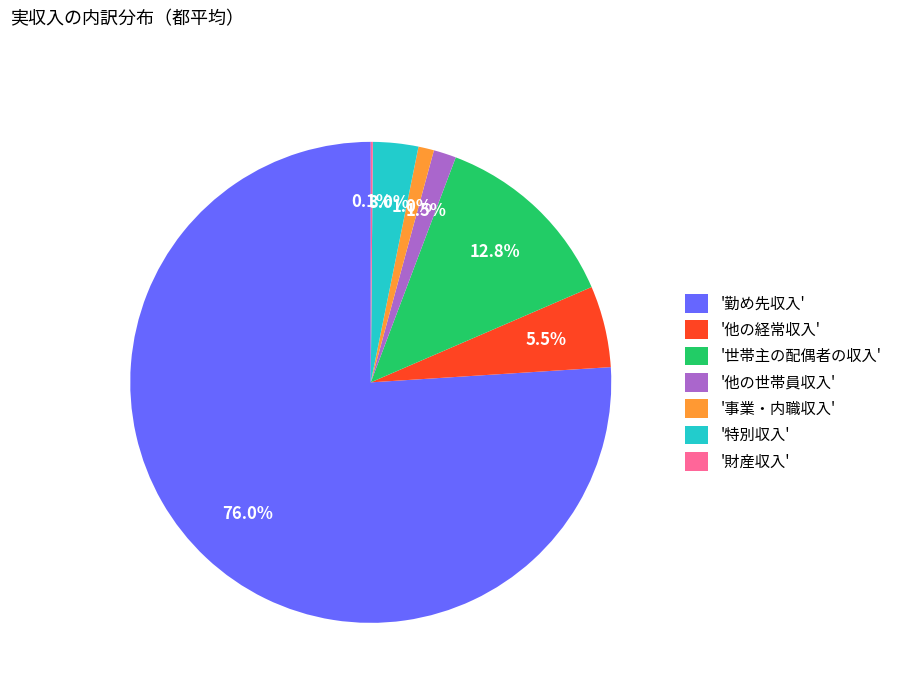

Do '勤め先収入' and '他の経常収入' together represent more than half of the pie?

Yes